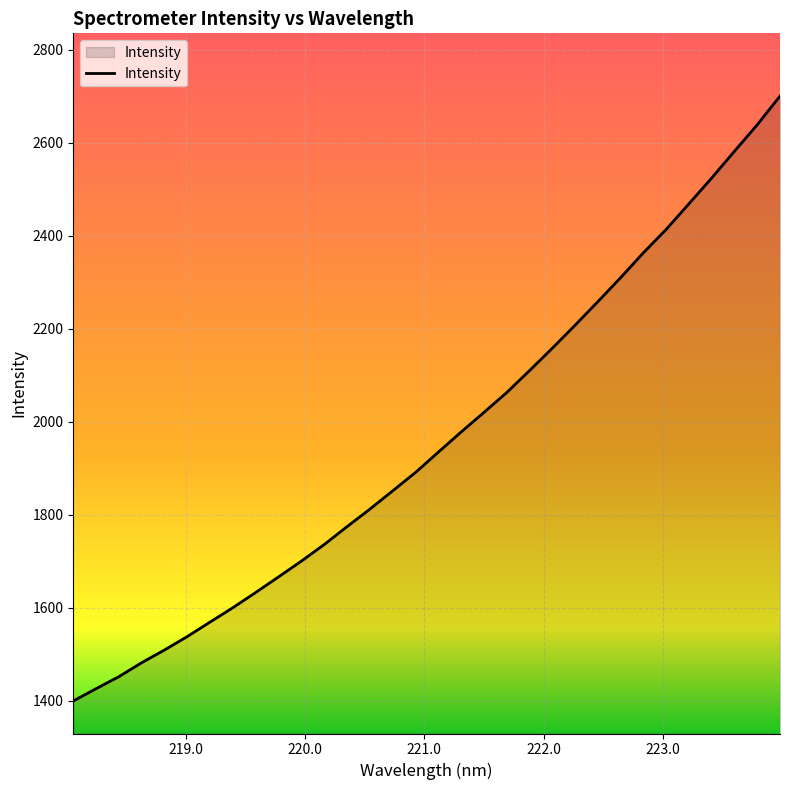

How many categories are shown in the chart?

32